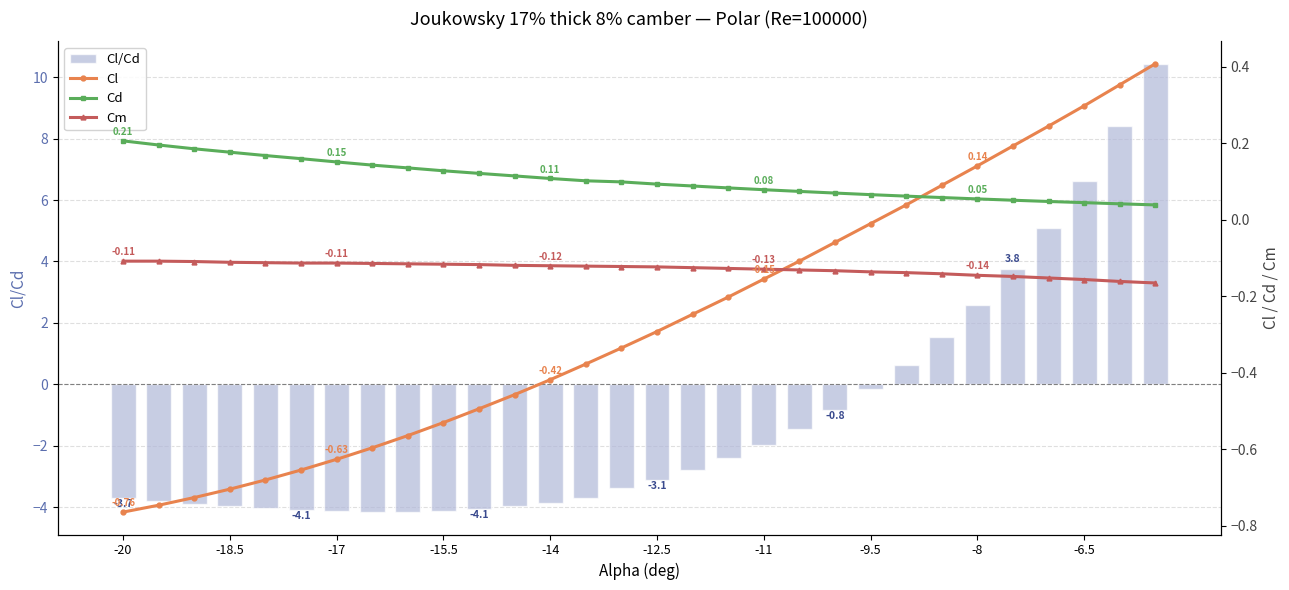

Count the number of categories in the chart.

30